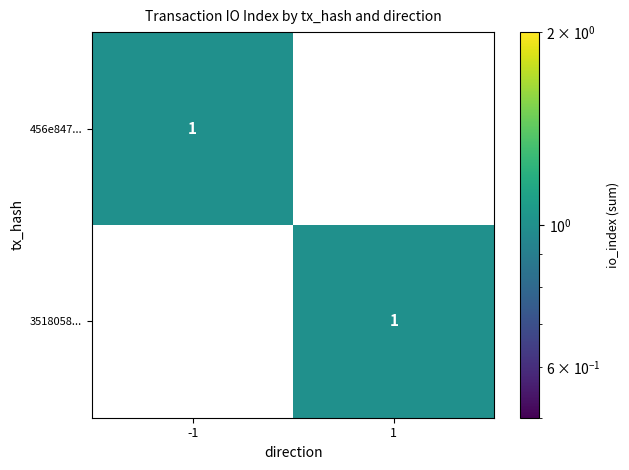

Rank the series at 1 from highest to lowest value.

3518058..., 456e847...